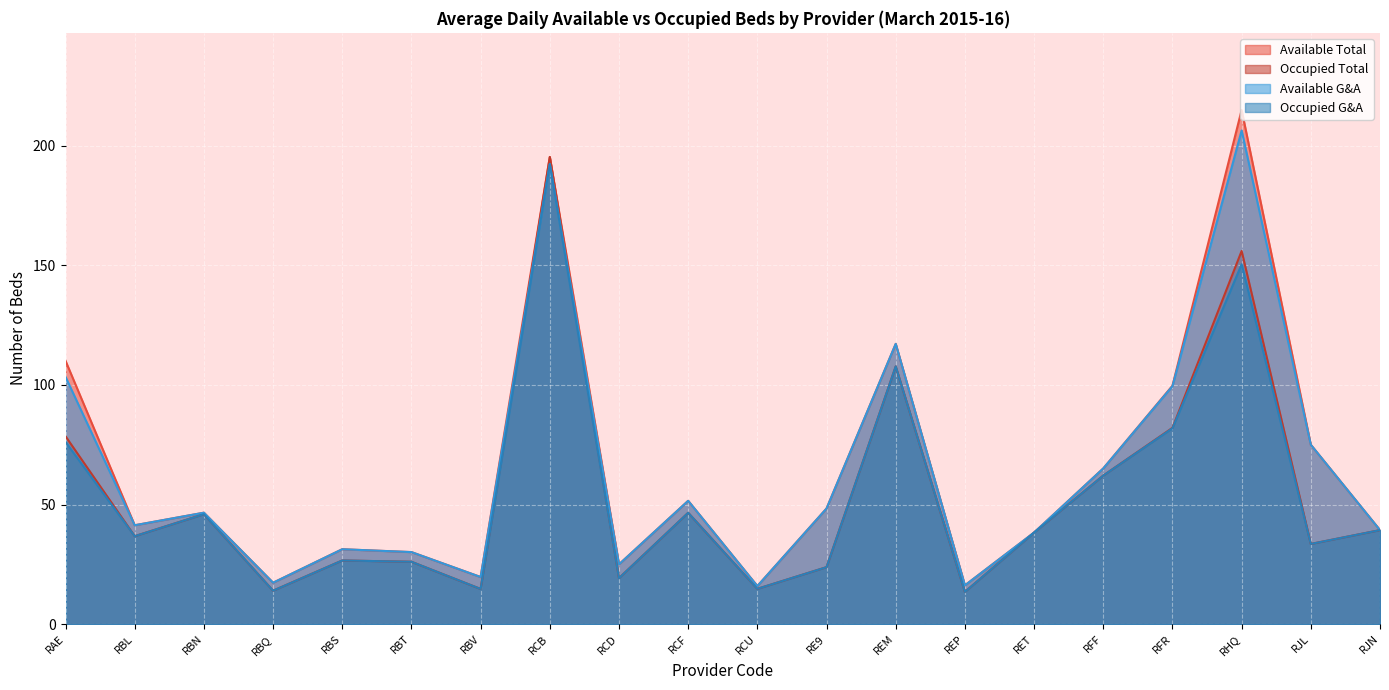

Reading left to right, extract all data points from this chart.

Available Total: RAE=110.1	RBL=41.3	RBN=46.6	RBQ=17.3	RBS=31.3	RBT=30.1	RBV=19.7	RCB=195.3	RCD=25.0	RCF=51.6	RCU=15.9	RE9=48.3	REM=117.2	REP=16.2	RET=38.3	RFF=65.1	RFR=99.7	RHQ=215.0	RJL=75.0	RJN=39.3
Occupied Total: RAE=78.5	RBL=36.8	RBN=46.0	RBQ=14.0	RBS=26.6	RBT=26.1	RBV=14.7	RCB=195.3	RCD=19.2	RCF=46.6	RCU=14.8	RE9=23.8	REM=107.8	REP=13.5	RET=38.3	RFF=62.1	RFR=82.1	RHQ=156.0	RJL=33.5	RJN=39.3
Available G&A: RAE=103.4	RBL=41.3	RBN=46.6	RBQ=17.3	RBS=31.3	RBT=30.1	RBV=19.7	RCB=192.3	RCD=25.0	RCF=51.6	RCU=15.9	RE9=48.3	REM=117.2	REP=16.2	RET=38.3	RFF=65.1	RFR=99.5	RHQ=206.4	RJL=75.0	RJN=39.3
Occupied G&A: RAE=76.2	RBL=36.8	RBN=46.0	RBQ=14.0	RBS=26.6	RBT=26.1	RBV=14.7	RCB=192.3	RCD=19.2	RCF=46.6	RCU=14.8	RE9=23.8	REM=107.8	REP=13.5	RET=38.3	RFF=62.1	RFR=81.9	RHQ=150.5	RJL=33.5	RJN=39.3